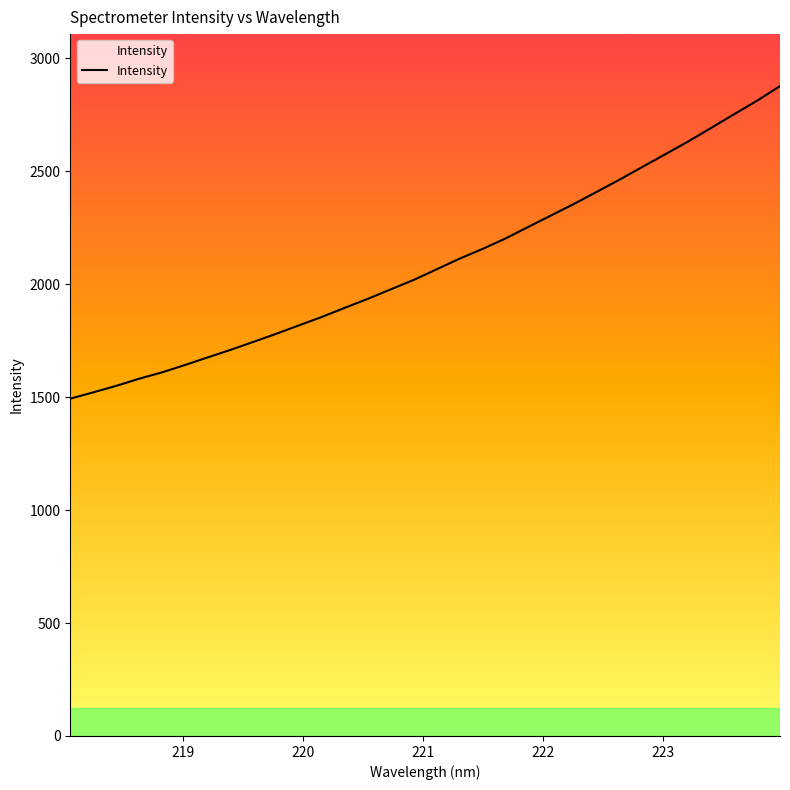

Reading left to right, transcribe all the data shown in this chart.

1493.2	1521.2	1549.8	1581.4	1609.6	1642.1	1676.0	1709.6	1744.9	1780.9	1818.5	1855.9	1896.3	1935.8	1977.7	2019.4	2066.3	2113.3	2156.2	2202.3	2253.8	2304.8	2355.7	2409.4	2463.8	2520.0	2576.2	2632.7	2692.4	2752.9	2812.5	2876.9